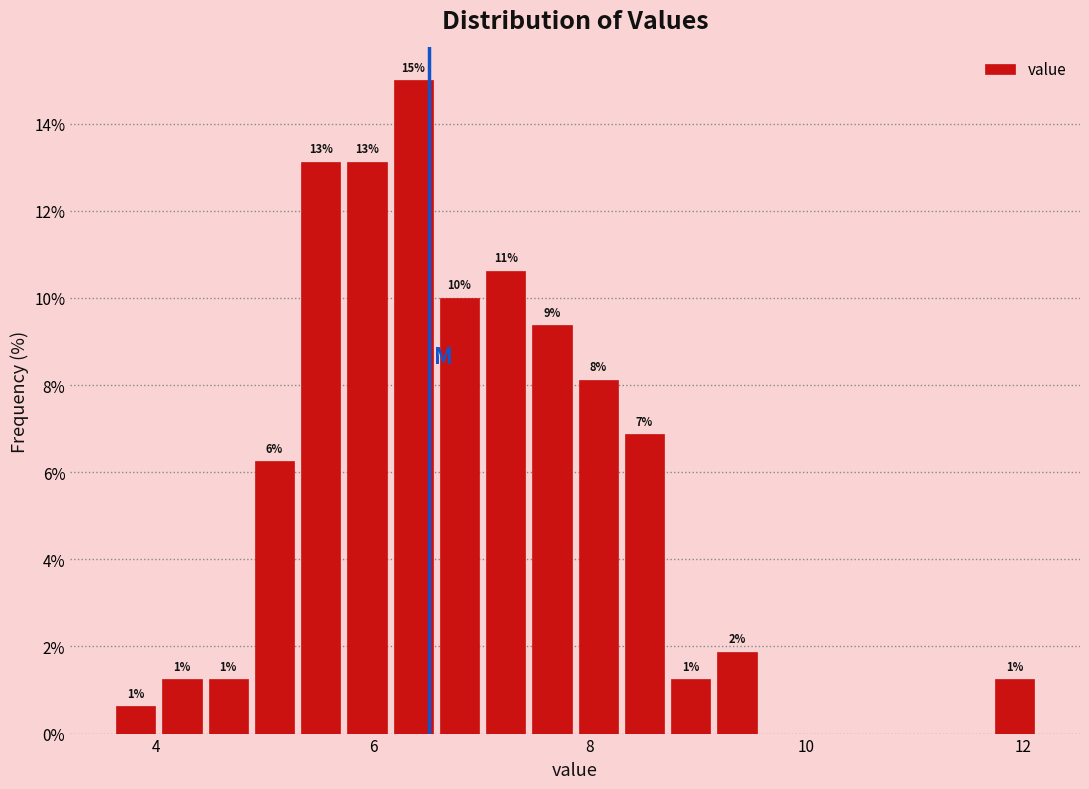

Read against the x-axis, roughly where is the centre of the tallest bar?

6.4